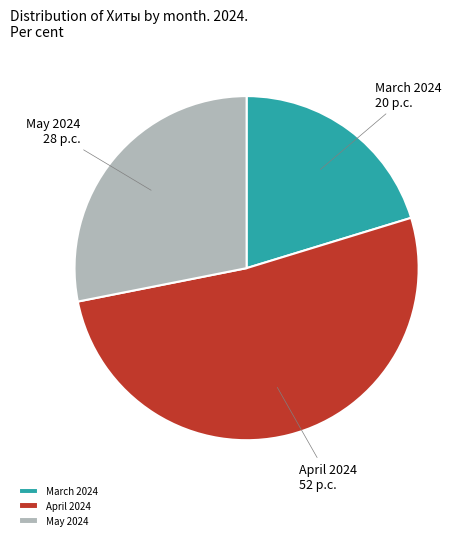

Combined, do March 2024 and May 2024 account for over 50%?

No